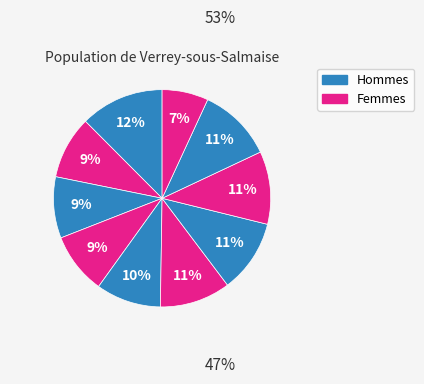

How many segments does this pie chart have?

10